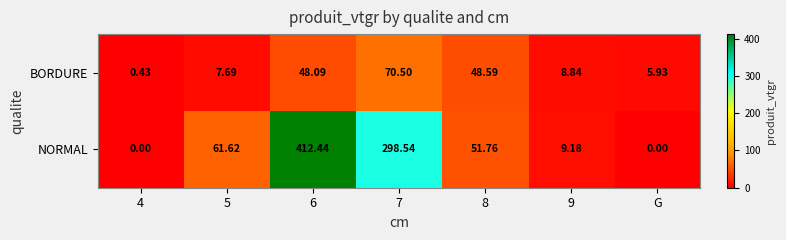

How many data points in NORMAL are above 51?

4